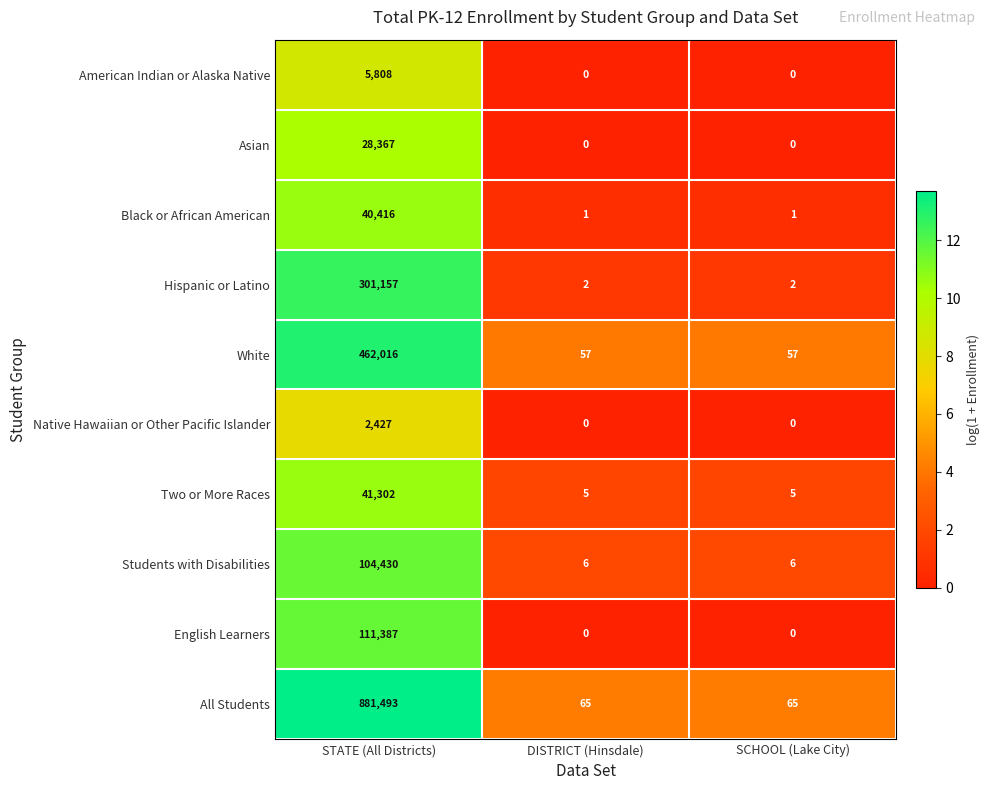

What is the maximum value for Asian?

28367